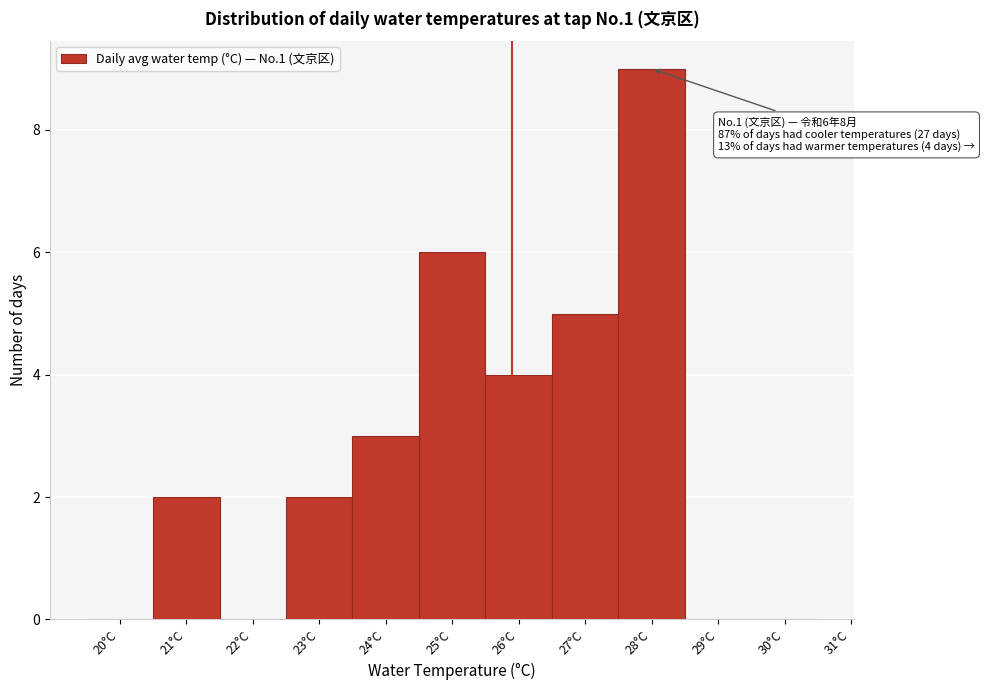

Reading left to right, transcribe all the data shown in this chart.

20°C=0	21°C=2	22°C=0	23°C=2	24°C=3	25°C=6	26°C=4	27°C=5	28°C=9	29°C=0	30°C=0